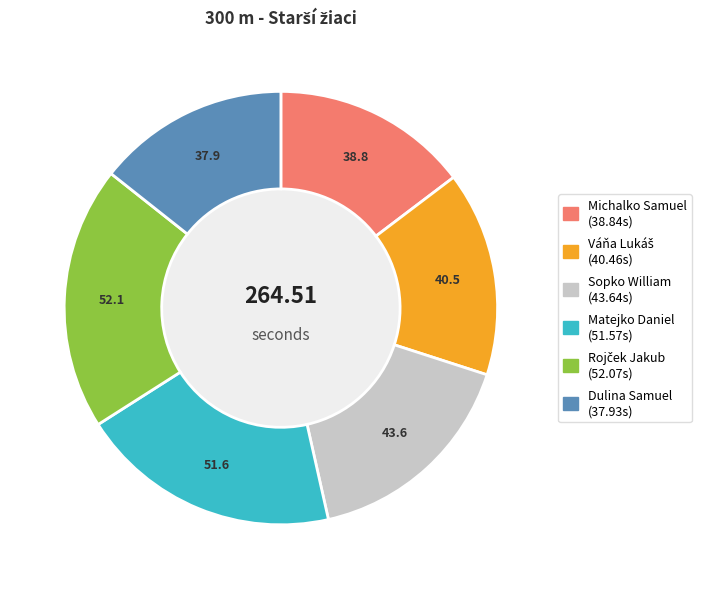

What is the ratio of the value at Dulina Samuel to the value at Michalko Samuel?

1.0